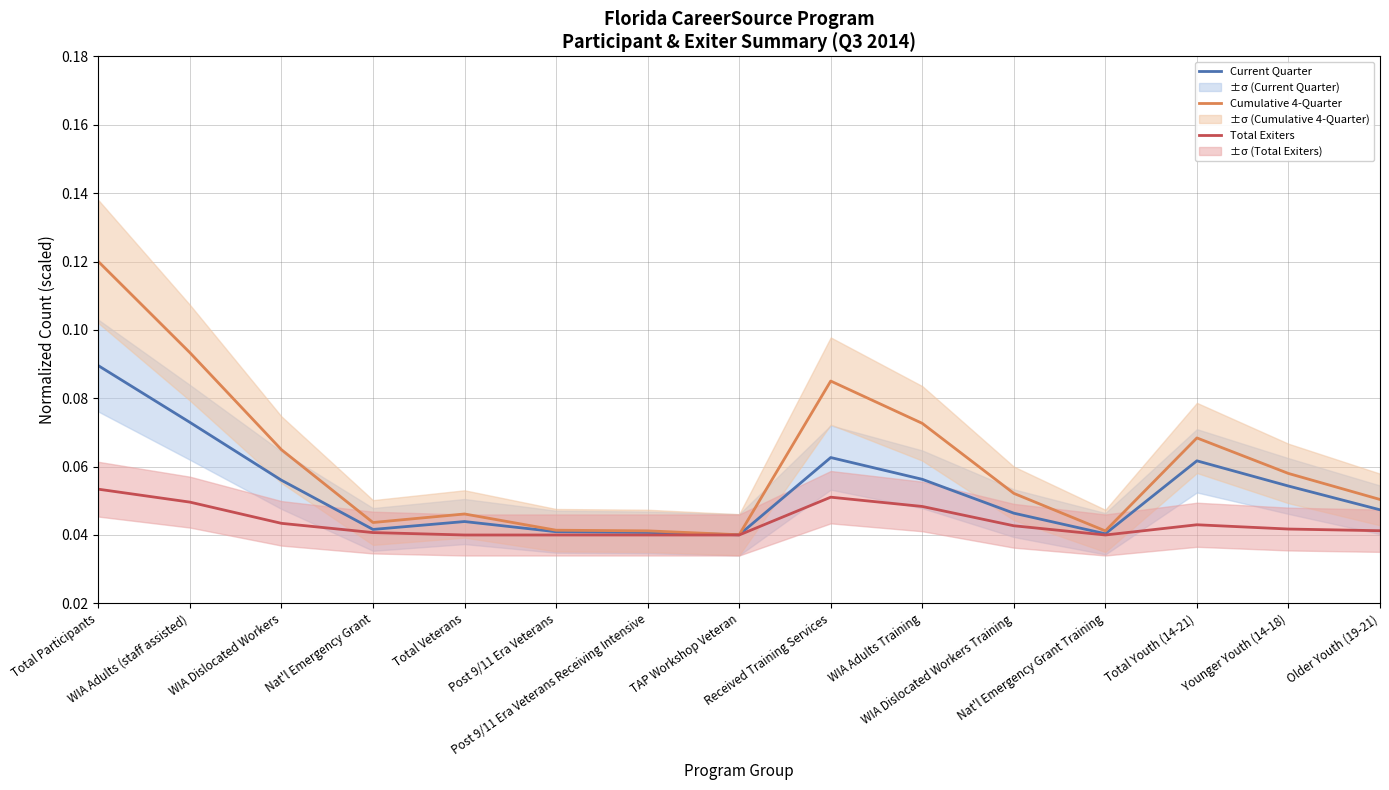

What is the approximate value of Cumulative 4-Quarter at WIA Adults (staff assisted)?

0.1